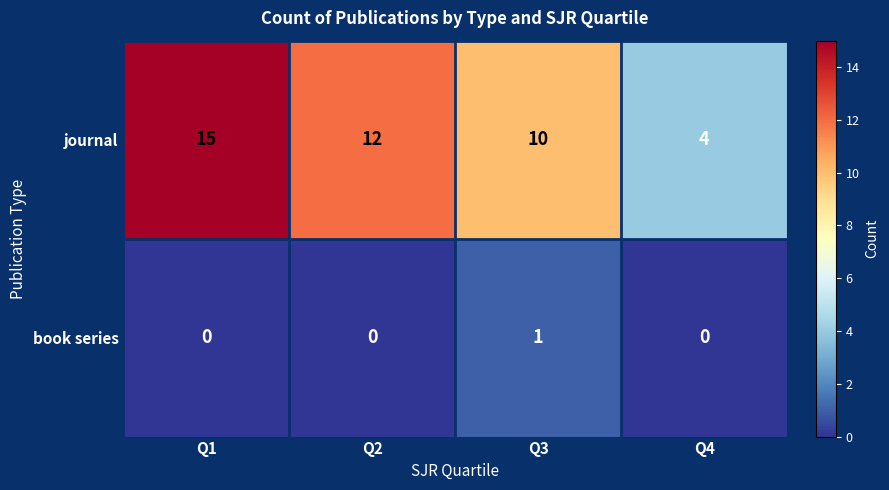

Rank the series at Q4 from highest to lowest value.

journal, book series